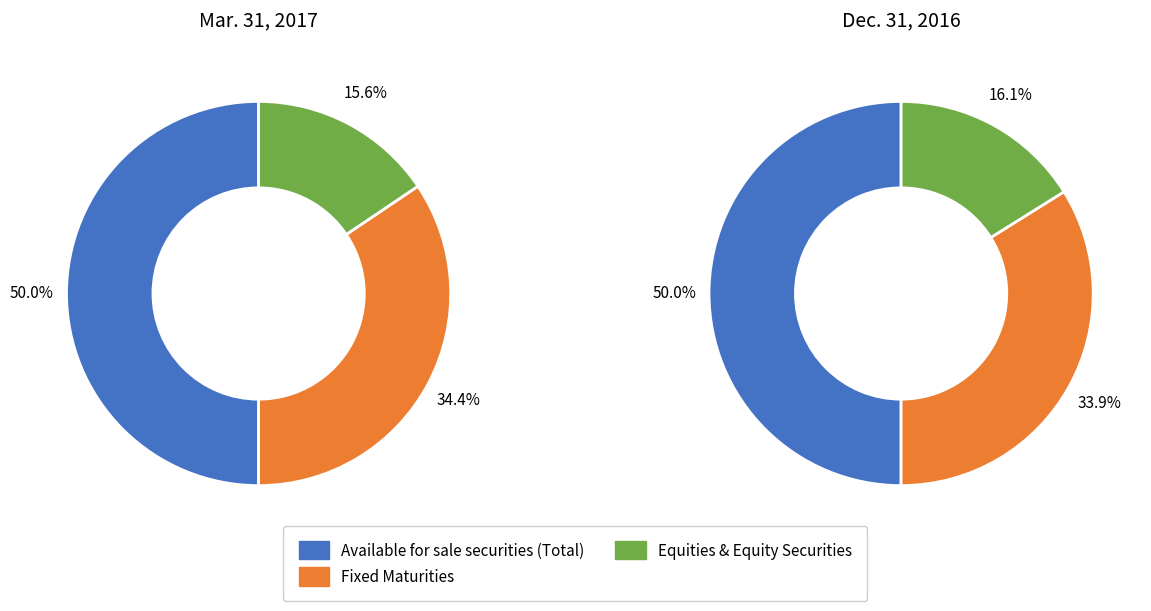

What percentage is the Equities & Equity Securities slice, to the nearest percent?

16%